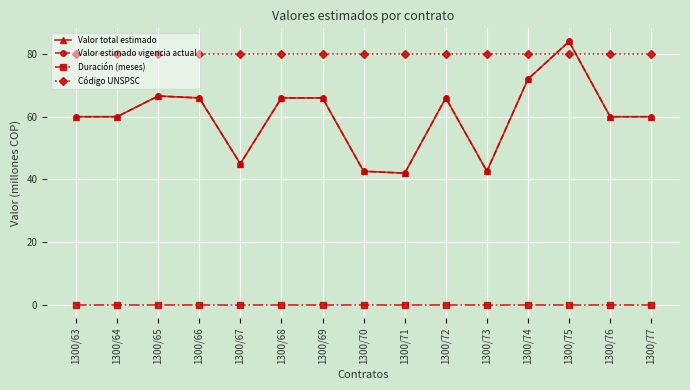

Is this an area chart (filled region under the line)?

No